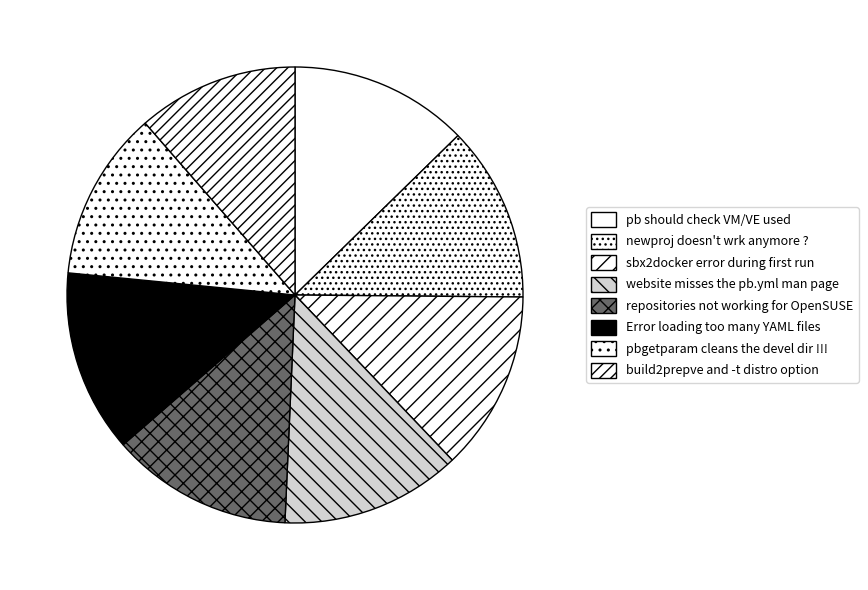

How many segments does this pie chart have?

8